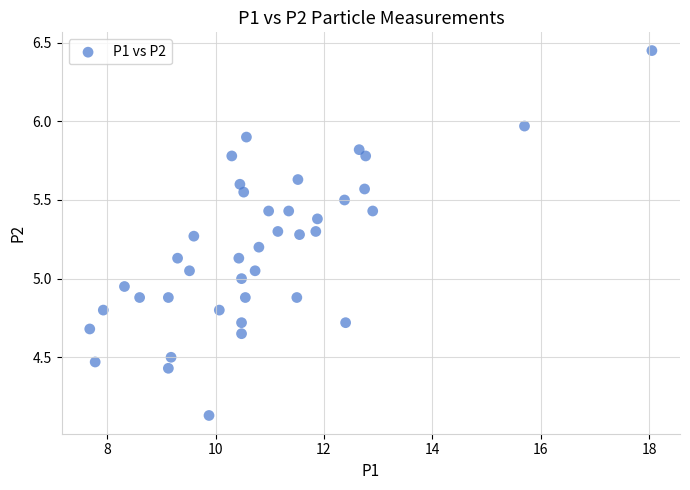

What is the range of Y values (max minus min)?

2.3